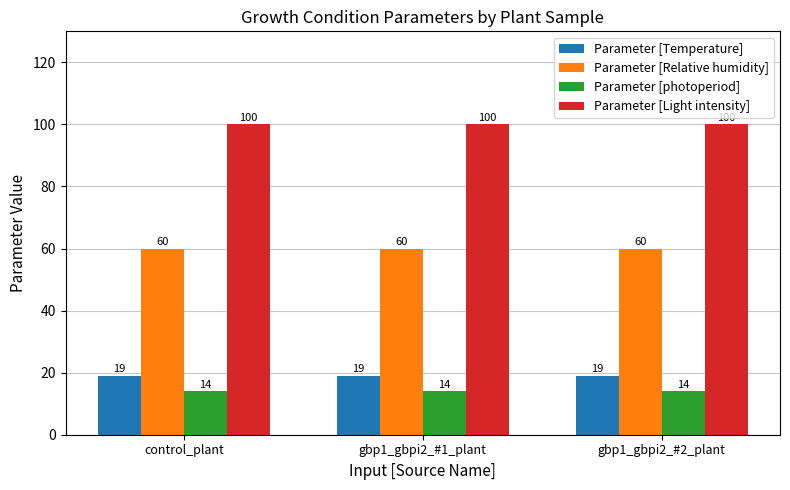

The value of Parameter [Temperature] at control_plant is 19. True or false?

True